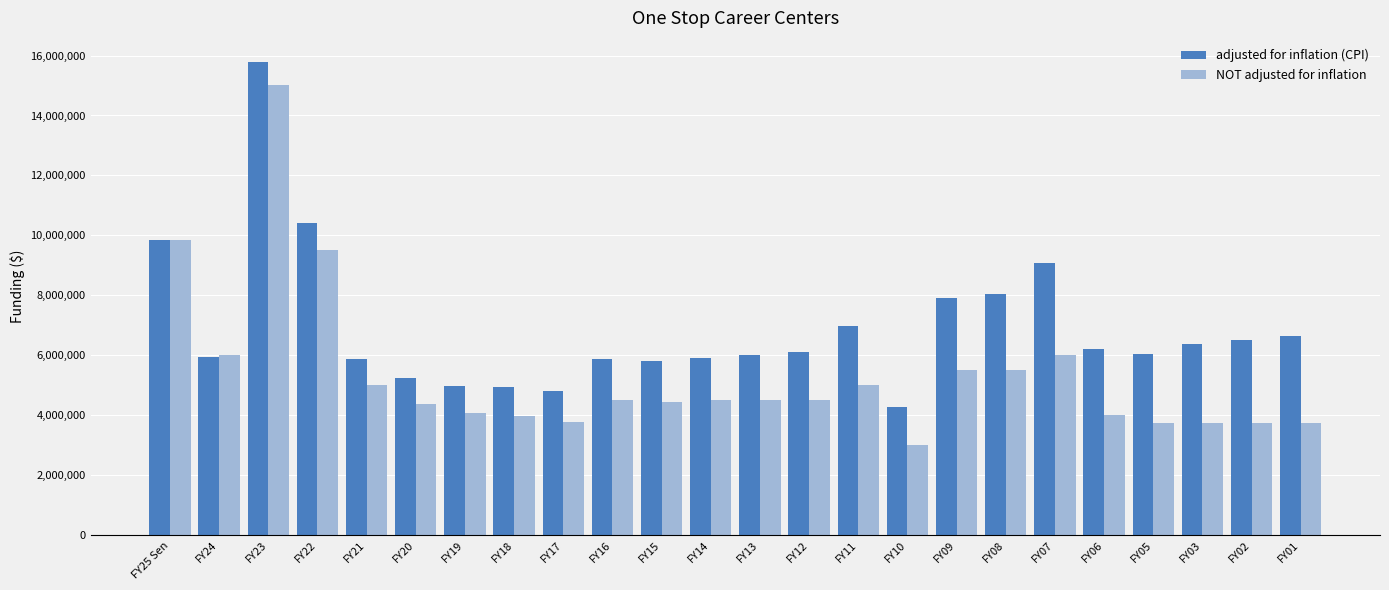

What position from the right is FY06?

5